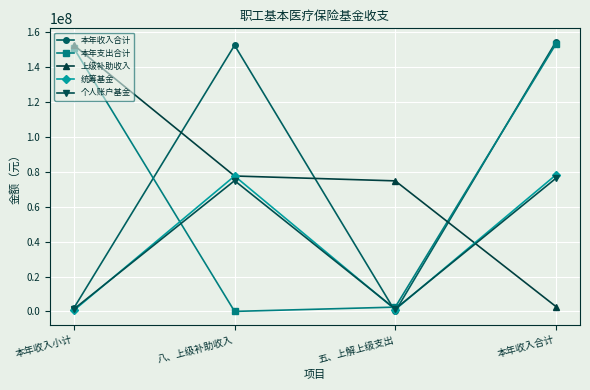

What is the difference between the maximum and minimum values in the 本年收入合计 series?

154646797.2